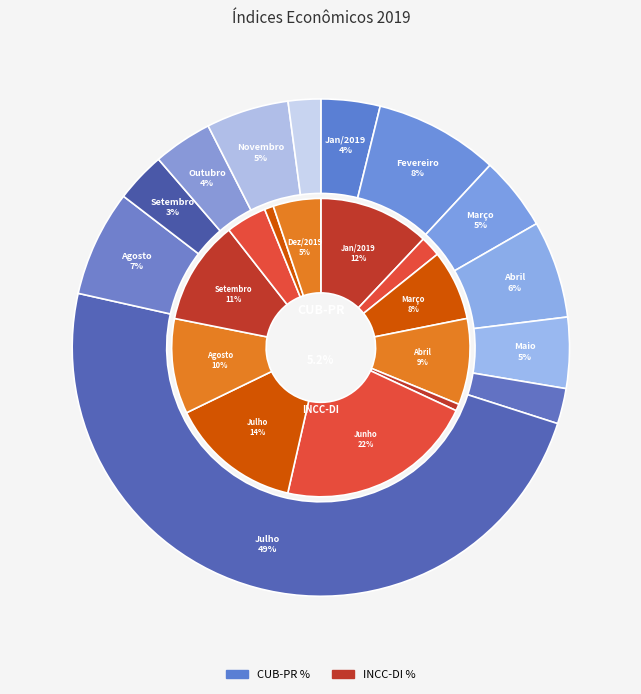

What percentage do Setembro and Julho together represent?

51.8%